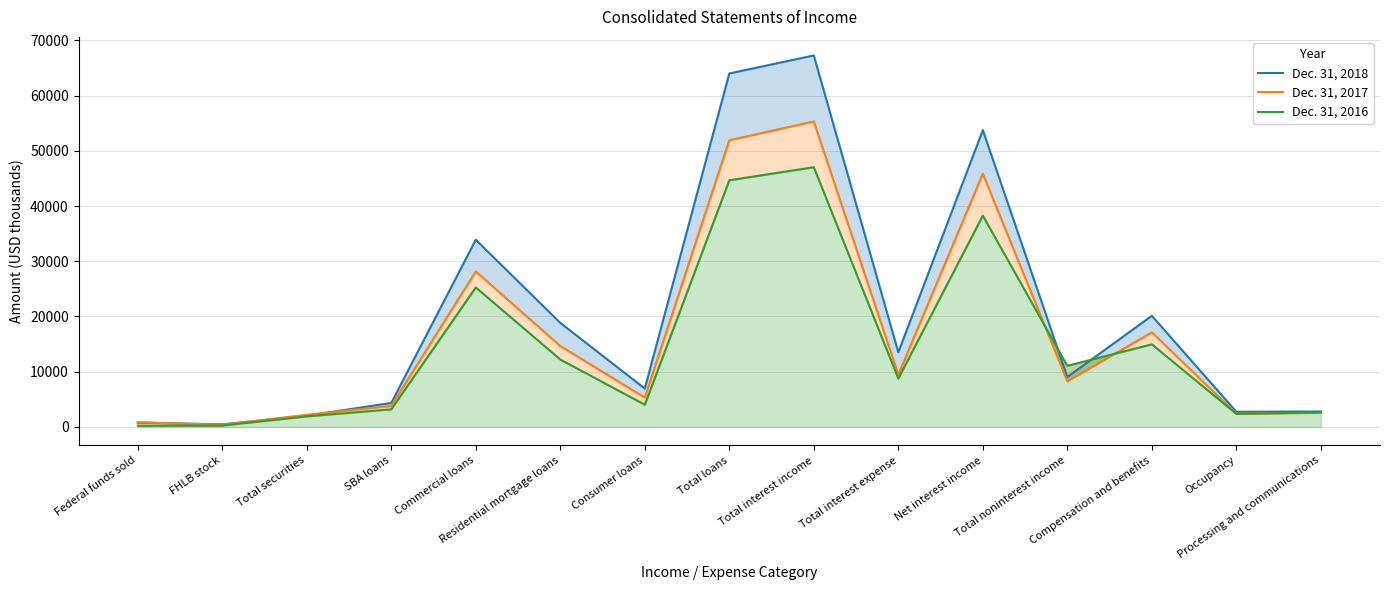

Reading left to right, list all the values displayed in this chart.

Dec. 31, 2018: 773	462	2024	4338	33886	18837	6943	64004	67263	13516	53747	9031	20119	2739	2788
Dec. 31, 2017: 851	370	2188	3805	28150	14650	5296	51901	55310	9453	45857	8270	17117	2381	2551
Dec. 31, 2016: 214	245	1902	3181	25256	12205	4021	44663	47024	8767	38257	11060	14952	2360	2628